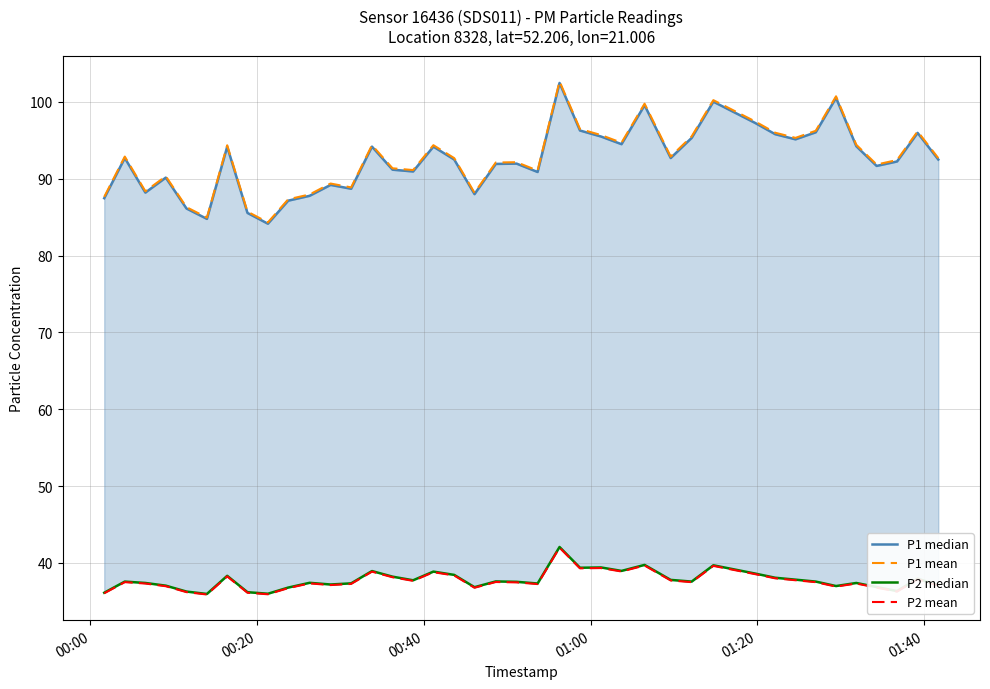

Which series has the widest spread of values?

P1 mean